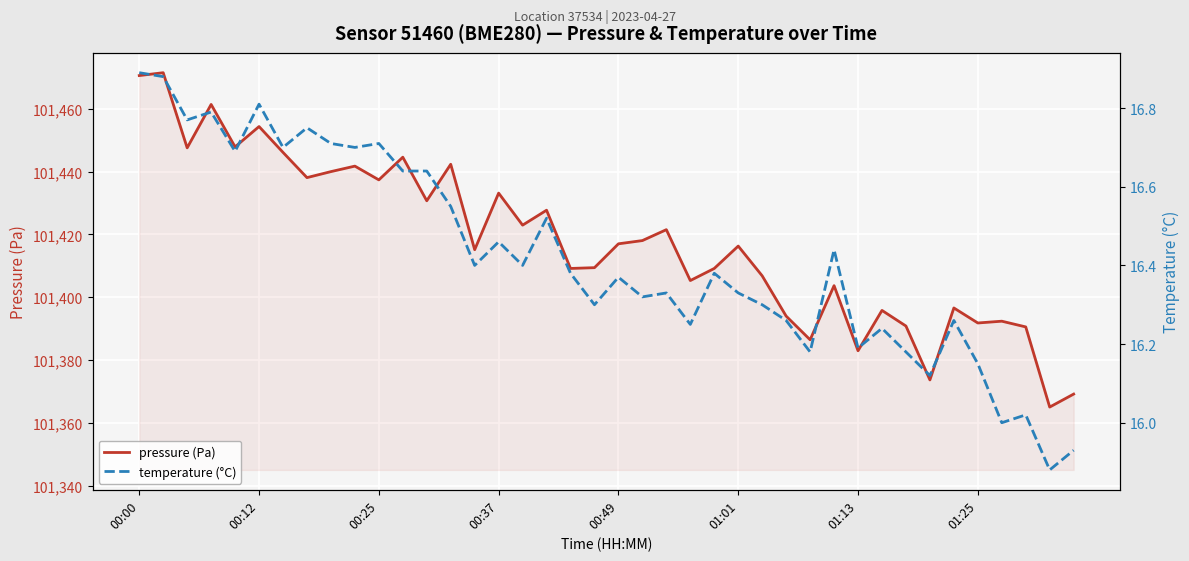

Reading left to right, extract all data points from this chart.

pressure (Pa): 101470.5	101471.4	101447.5	101461.3	101447.8	101454.3	101446.1	101438.1	101440.0	101441.7	101437.3	101444.6	101430.7	101442.3	101415.1	101433.1	101422.9	101427.7	101409.2	101409.4	101417.0	101418.0	101421.5	101405.3	101409.2	101416.3	101406.8	101394.0	101386.5	101403.7	101383.0	101395.8	101390.8	101373.7	101396.6	101391.8	101392.4	101390.6	101365.1	101369.2
temperature (°C): 16.9	16.9	16.8	16.8	16.7	16.8	16.7	16.8	16.7	16.7	16.7	16.6	16.6	16.6	16.4	16.5	16.4	16.5	16.4	16.3	16.4	16.3	16.3	16.2	16.4	16.3	16.3	16.3	16.2	16.4	16.2	16.2	16.2	16.1	16.3	16.1	16.0	16.0	15.9	15.9